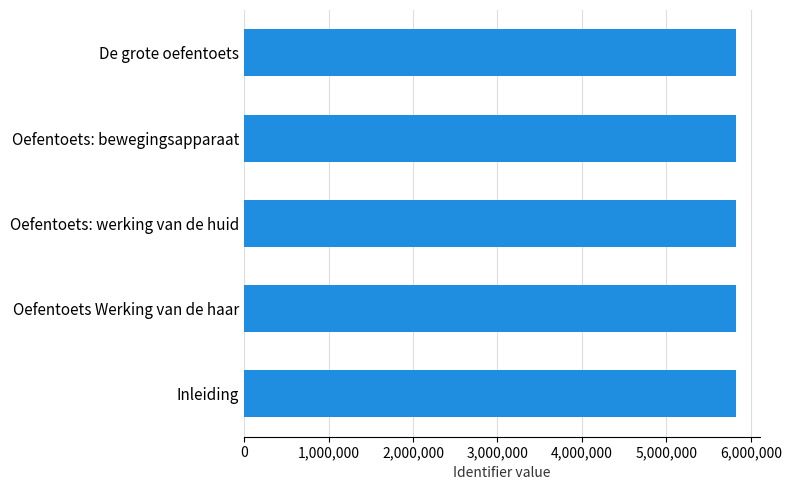

How many categories are shown in the chart?

5